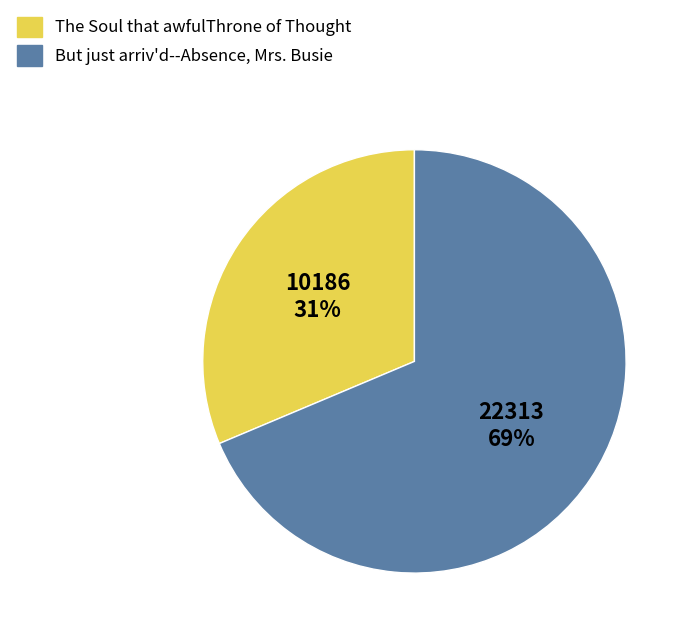

True or false: The Soul that awfulThrone of Thought accounts for 31% of the total.

True